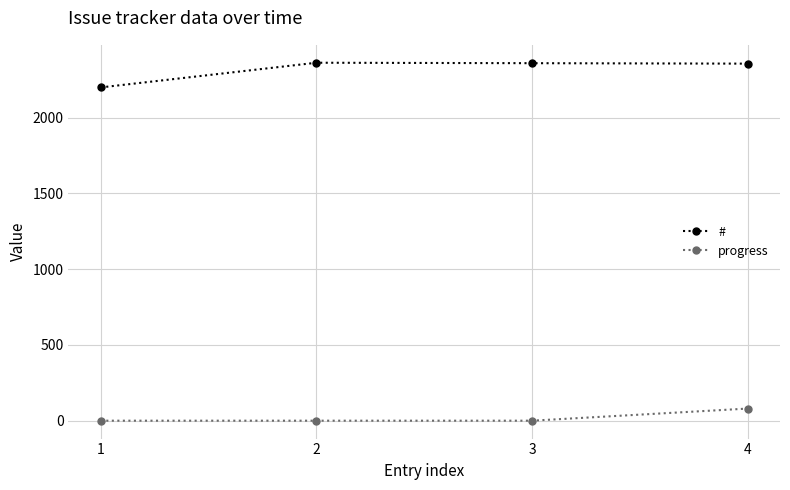

What is the highest value of the # series?

2363